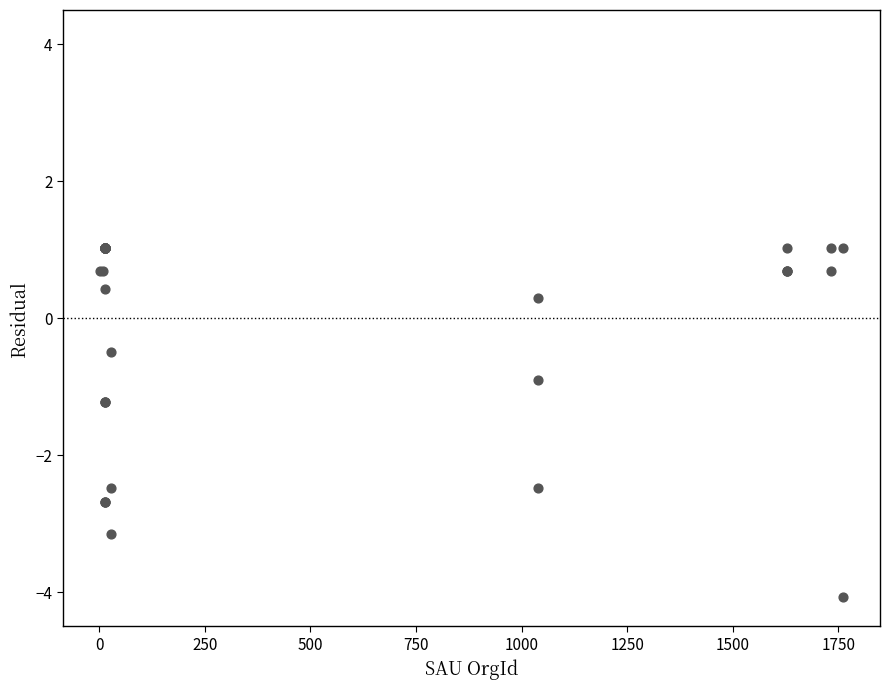

What Y value in the scatter plot is closest to -1?

-0.9